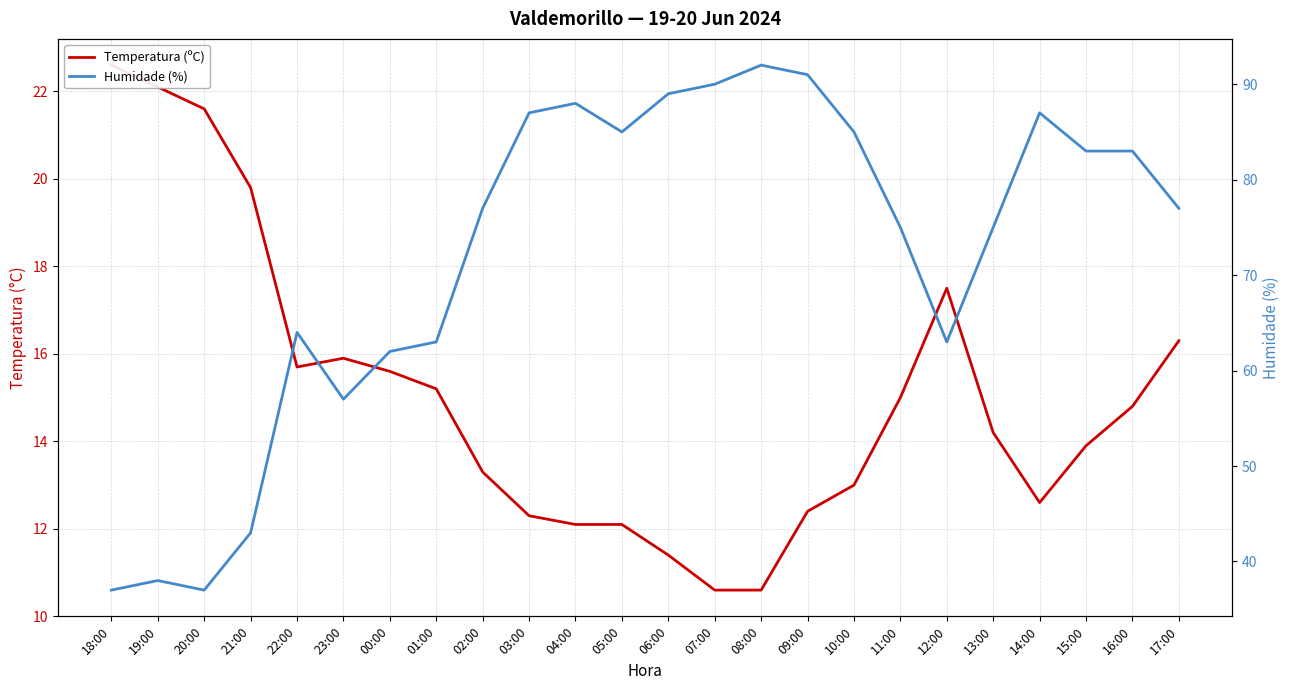

Which series changed the most between 22:00 and 09:00?

Humidade (%)